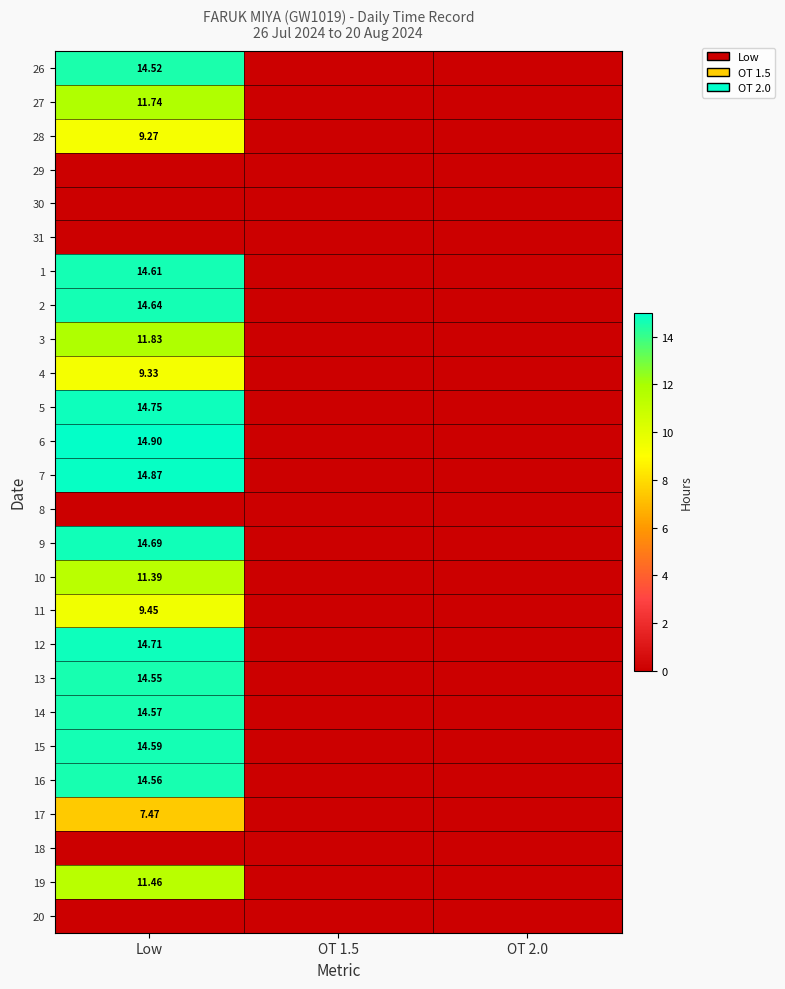

At which category does the chart reach its peak across all series?

Low